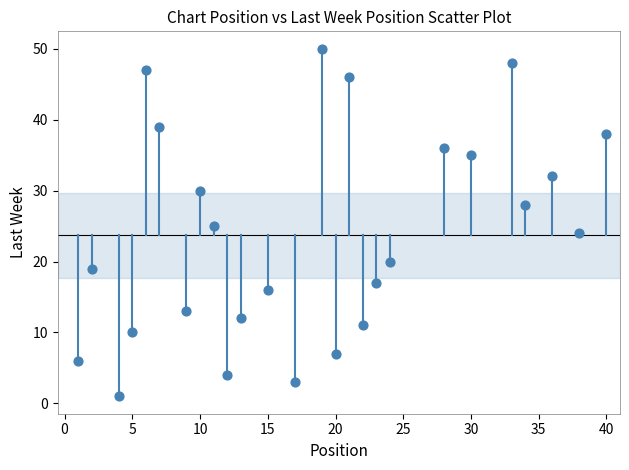

What is the range of Y values (max minus min)?

49